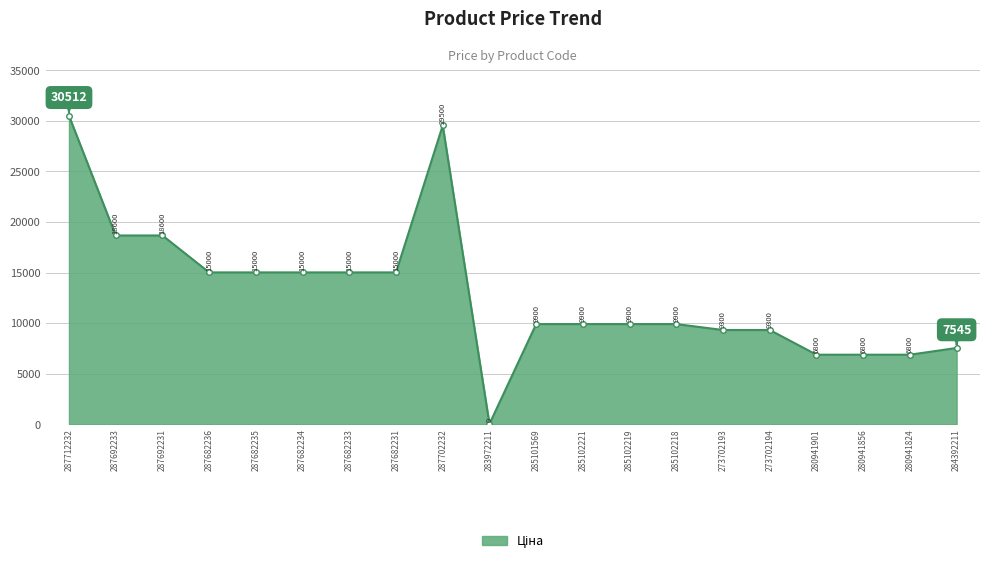

True or false: there are more than 0 points higher than both neighbors.

True